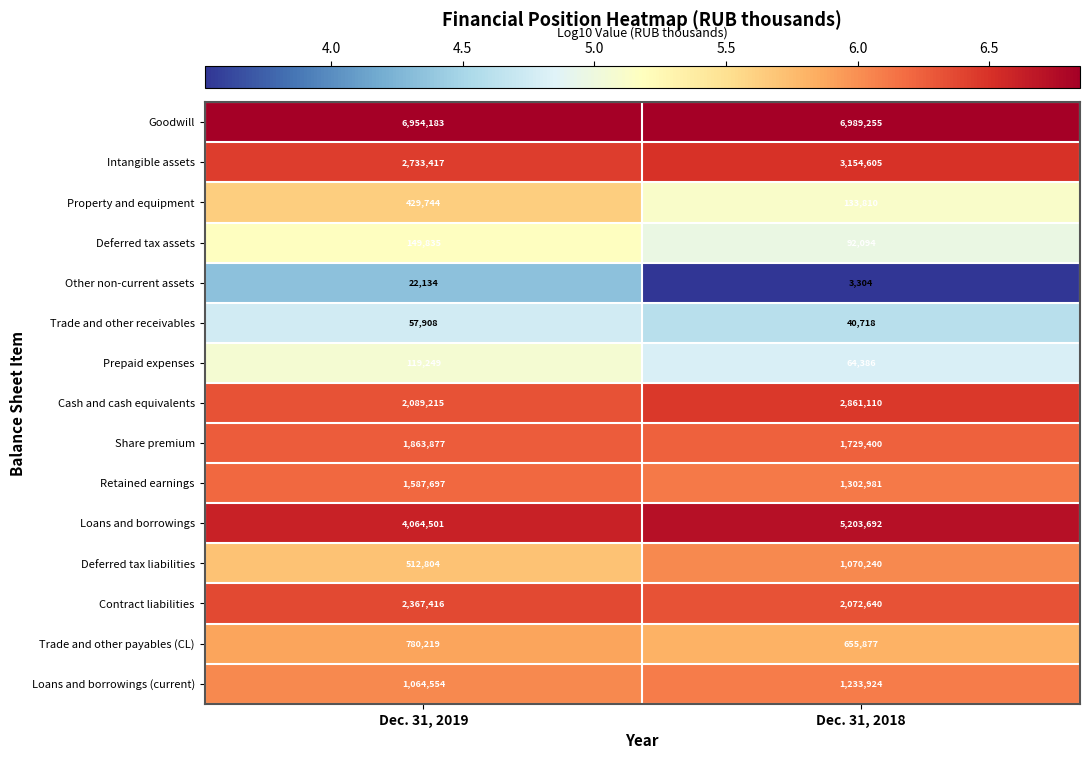

What is the maximum value shown in the chart?

6989255